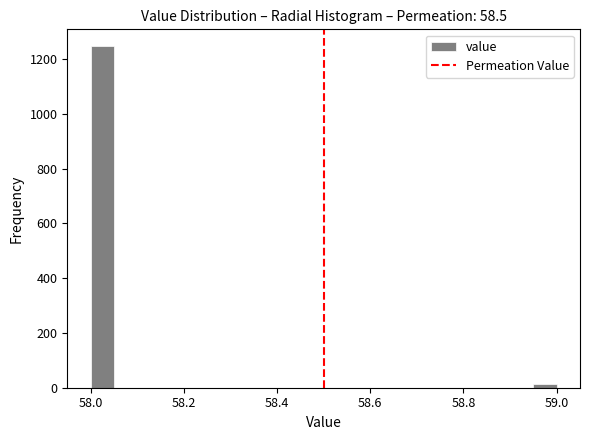

Read against the x-axis, roughly where is the centre of the tallest bar?

58.02